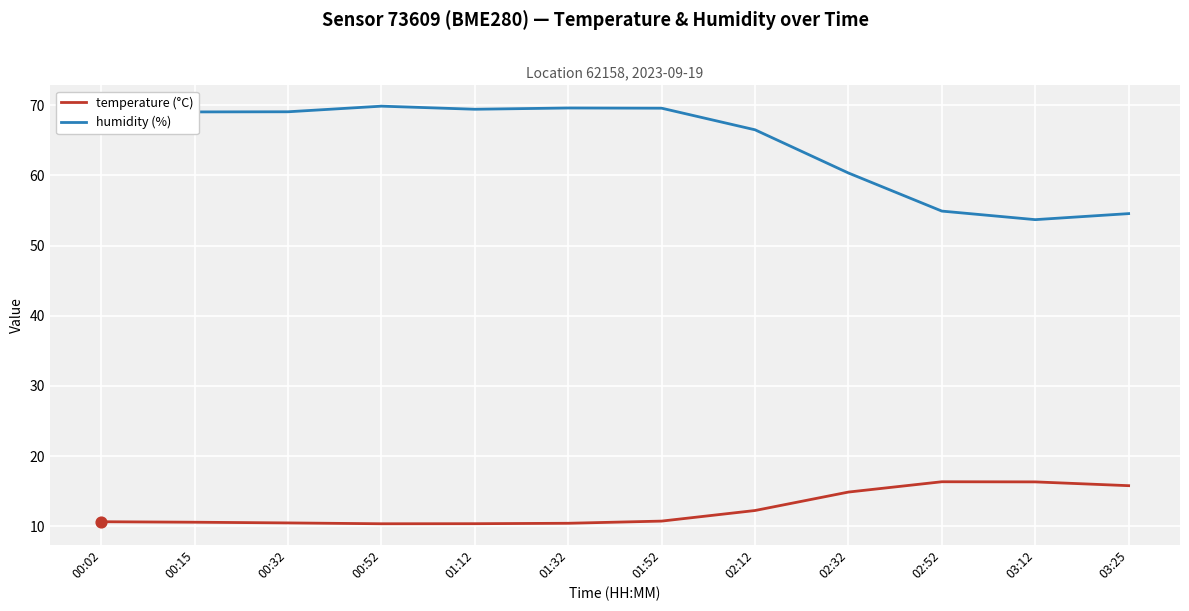

What is the greatest value displayed?

69.9